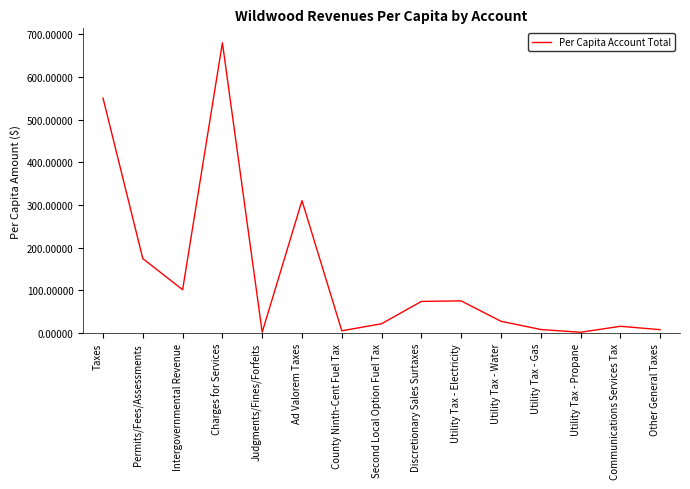

Between Other General Taxes and Discretionary Sales Surtaxes, which is larger?

Discretionary Sales Surtaxes